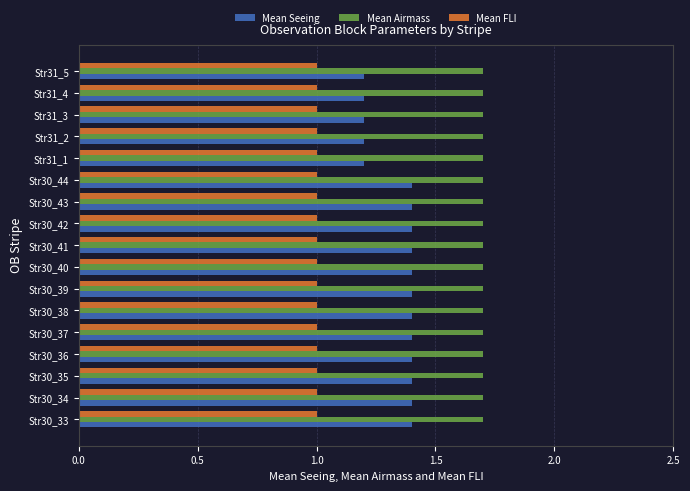

Is it true that Mean Seeing equals 1.2 at Str31_5?

True